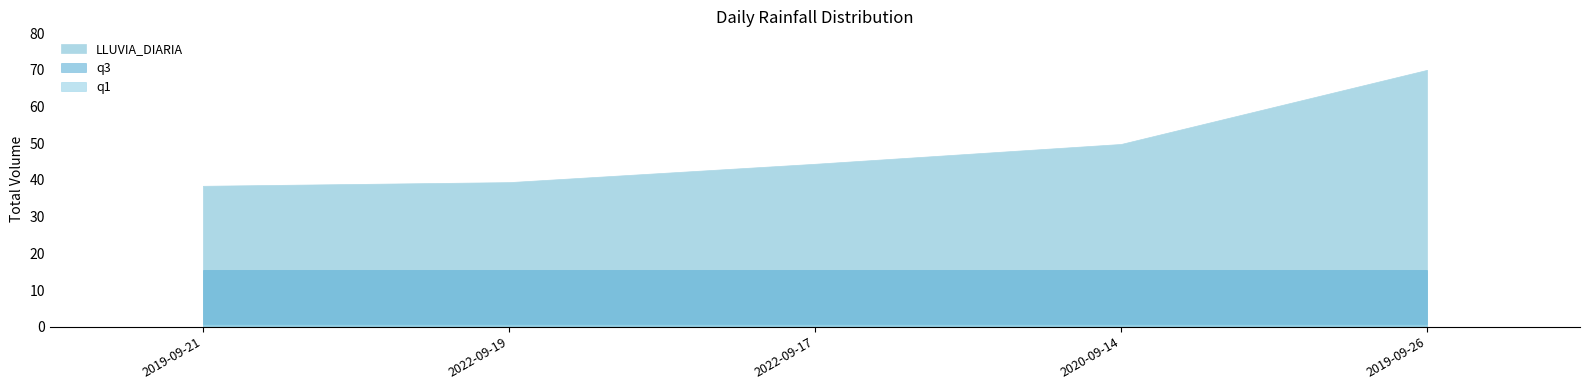

Which label corresponds to the largest value in the chart?

2019-09-26